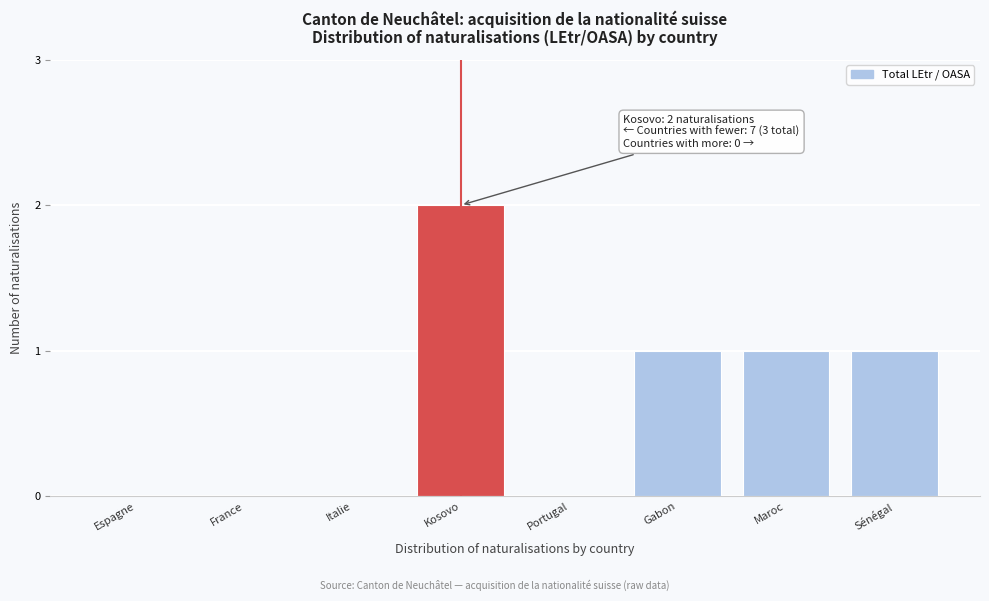

Reading left to right, what are all the values shown in this chart?

Espagne=0	France=0	Italie=0	Kosovo=2	Portugal=0	Gabon=1	Maroc=1	Sénégal=1